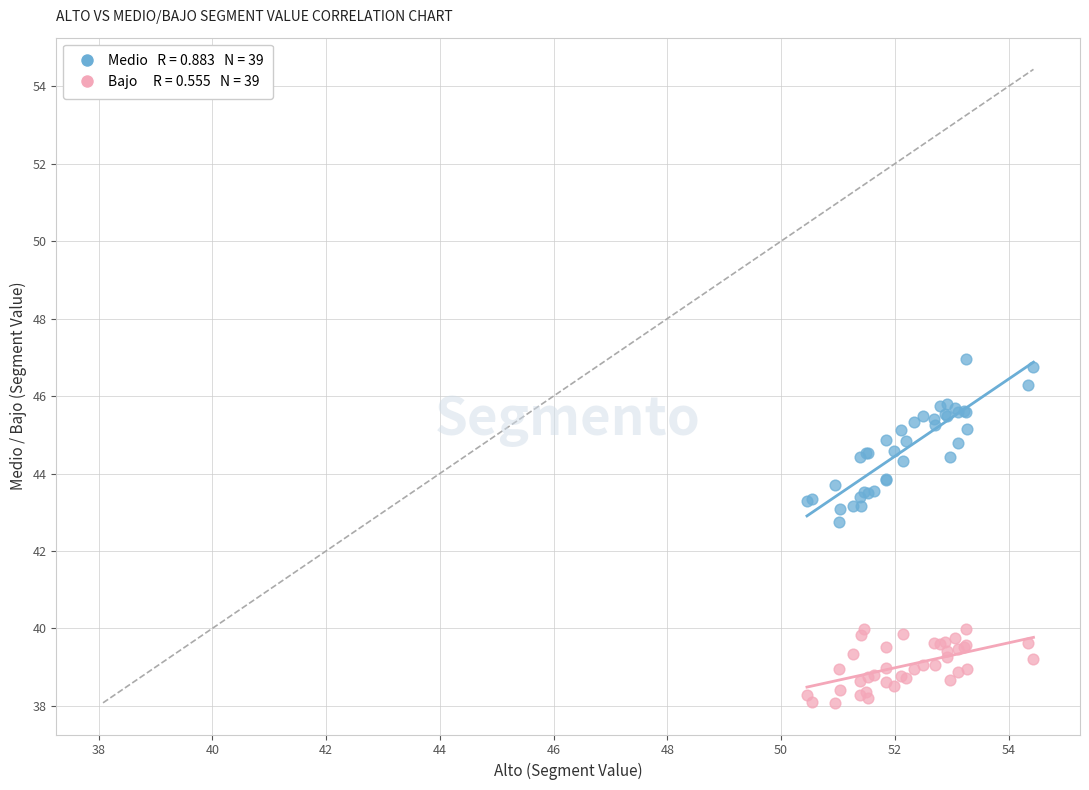

Across all series, what Y value is closest to 42?

42.7